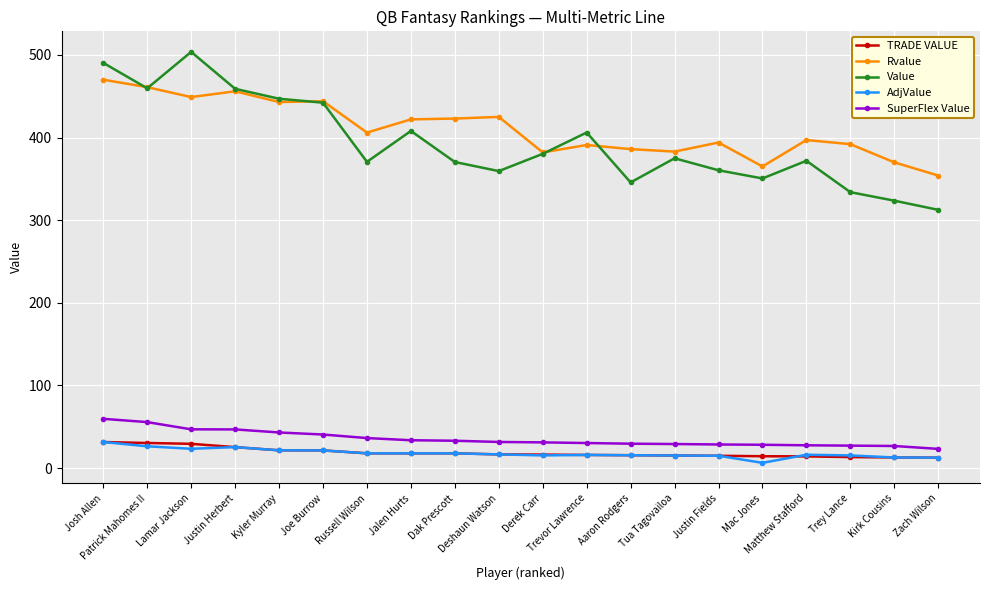

What is the sum of all SuperFlex Value values?

707.8